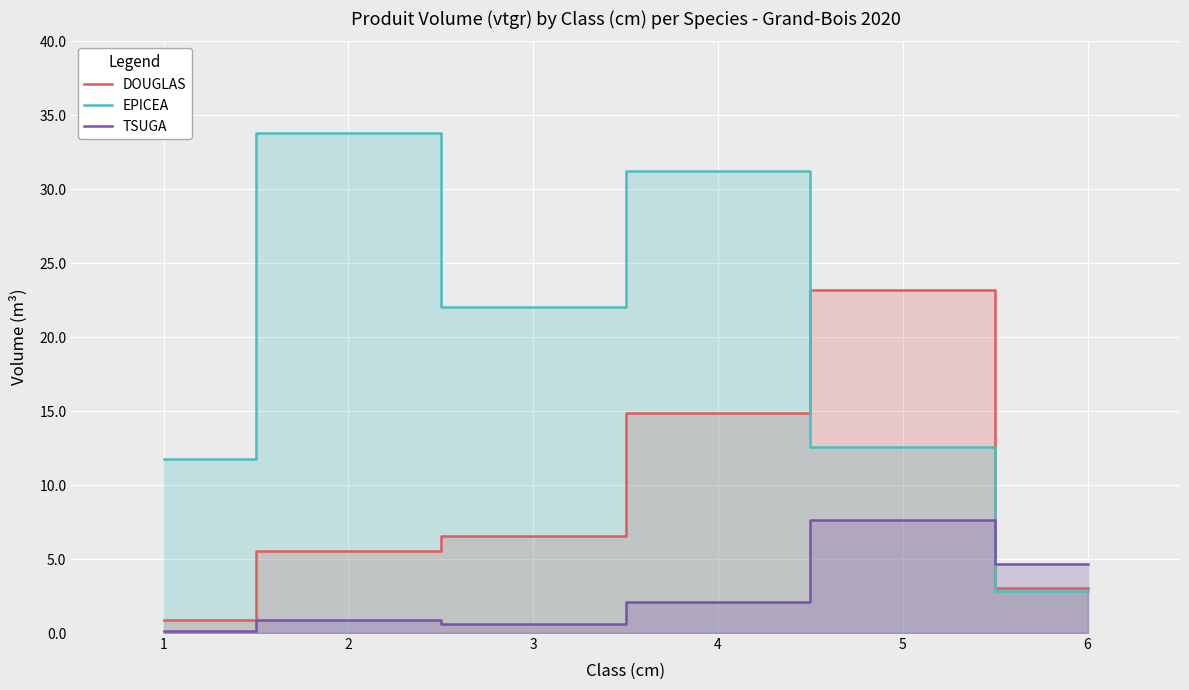

True or false: TSUGA and DOUGLAS intersect in this chart.

True